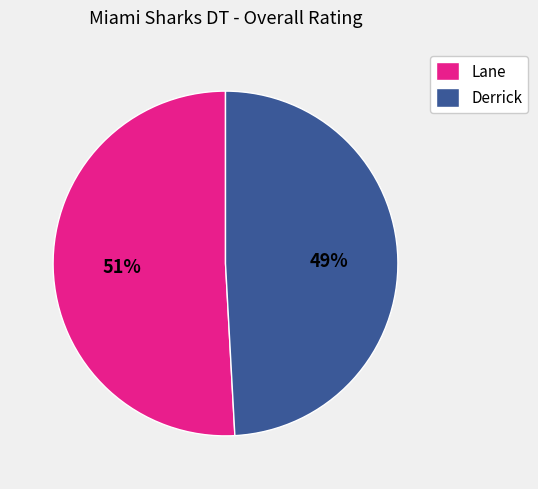

To the nearest percent, what is the difference between the Lane and Derrick slice percentages?

2%